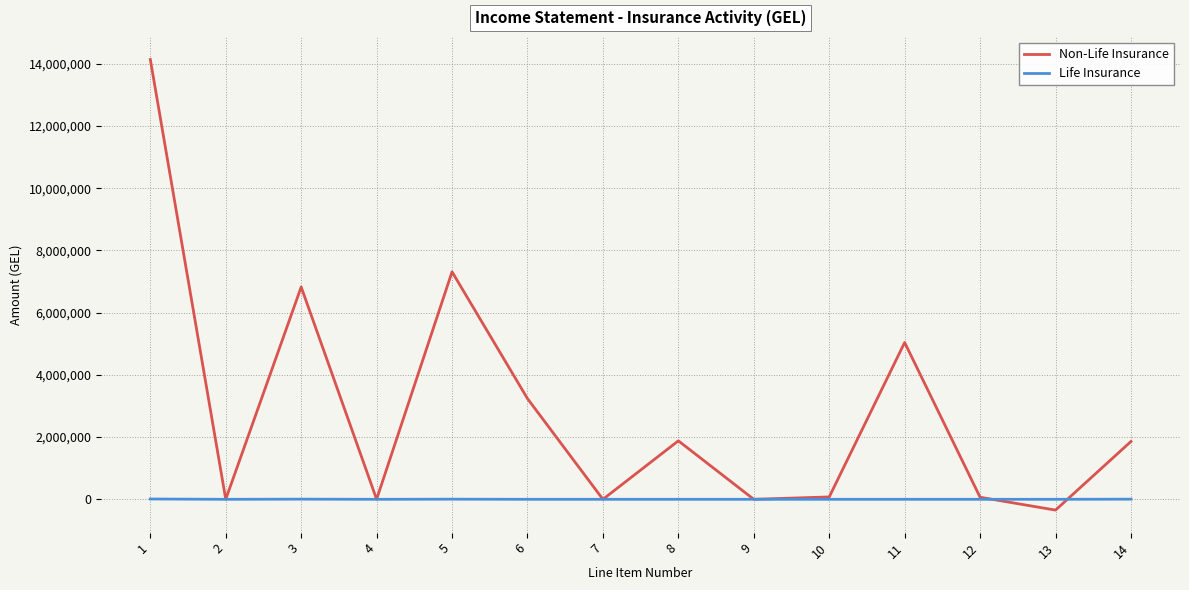

How many categories are shown in the chart?

14